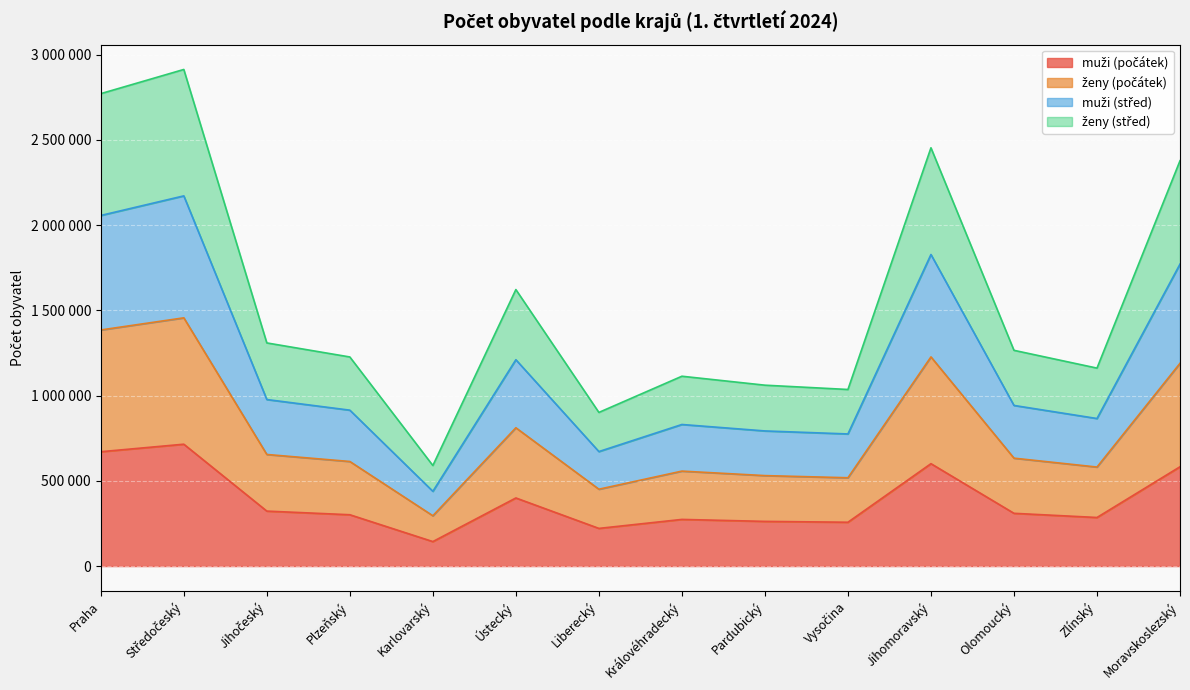

In ženy (střed), how many points are higher than both neighbors (excluding endpoints)?

4